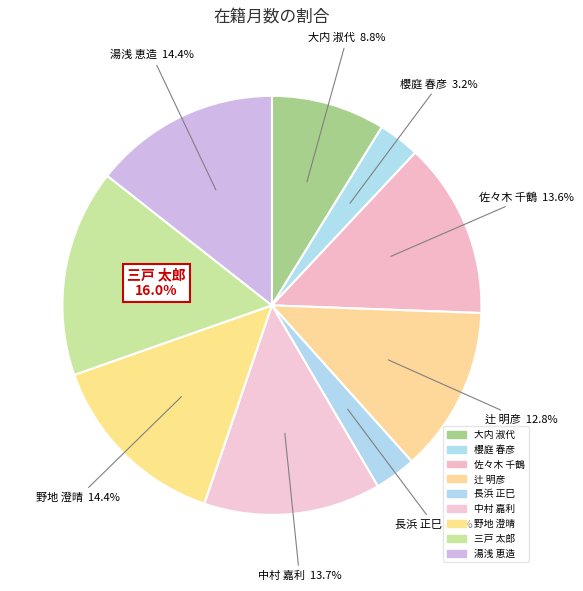

To the nearest percent, what portion does 長浜 正巳 represent?

3%